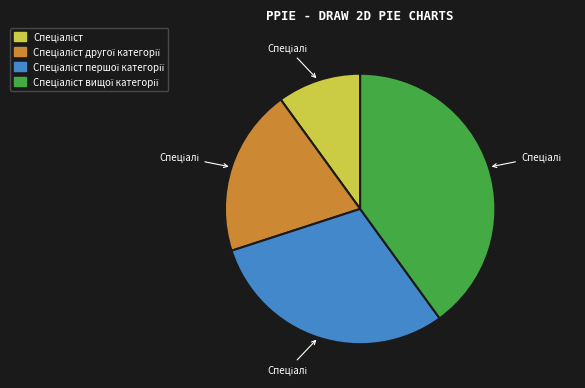

To the nearest percent, what is the difference between the Спеціаліст другої категорії and Спеціаліст першої категорії slice percentages?

10%